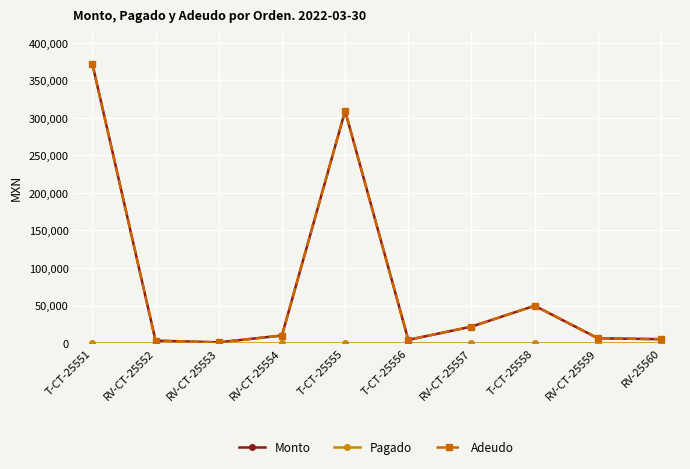

Is this an area chart (filled region under the line)?

No